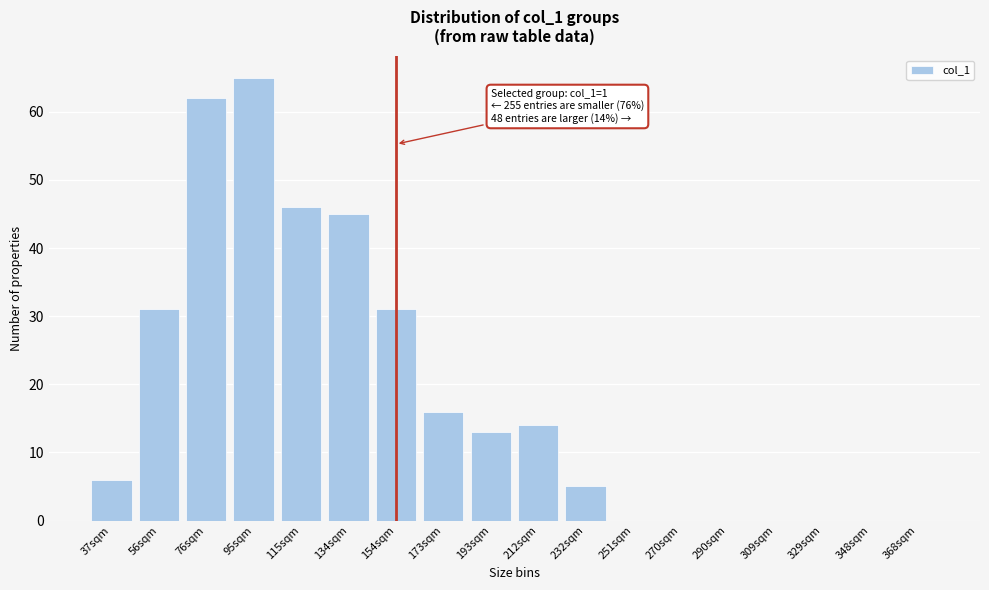

Reading left to right, what are all the values shown in this chart?

37sqm=6	56sqm=31	76sqm=62	95sqm=65	115sqm=46	134sqm=45	154sqm=31	173sqm=16	193sqm=13	212sqm=14	232sqm=5	251sqm=0	270sqm=0	290sqm=0	309sqm=0	329sqm=0	348sqm=0	368sqm=0